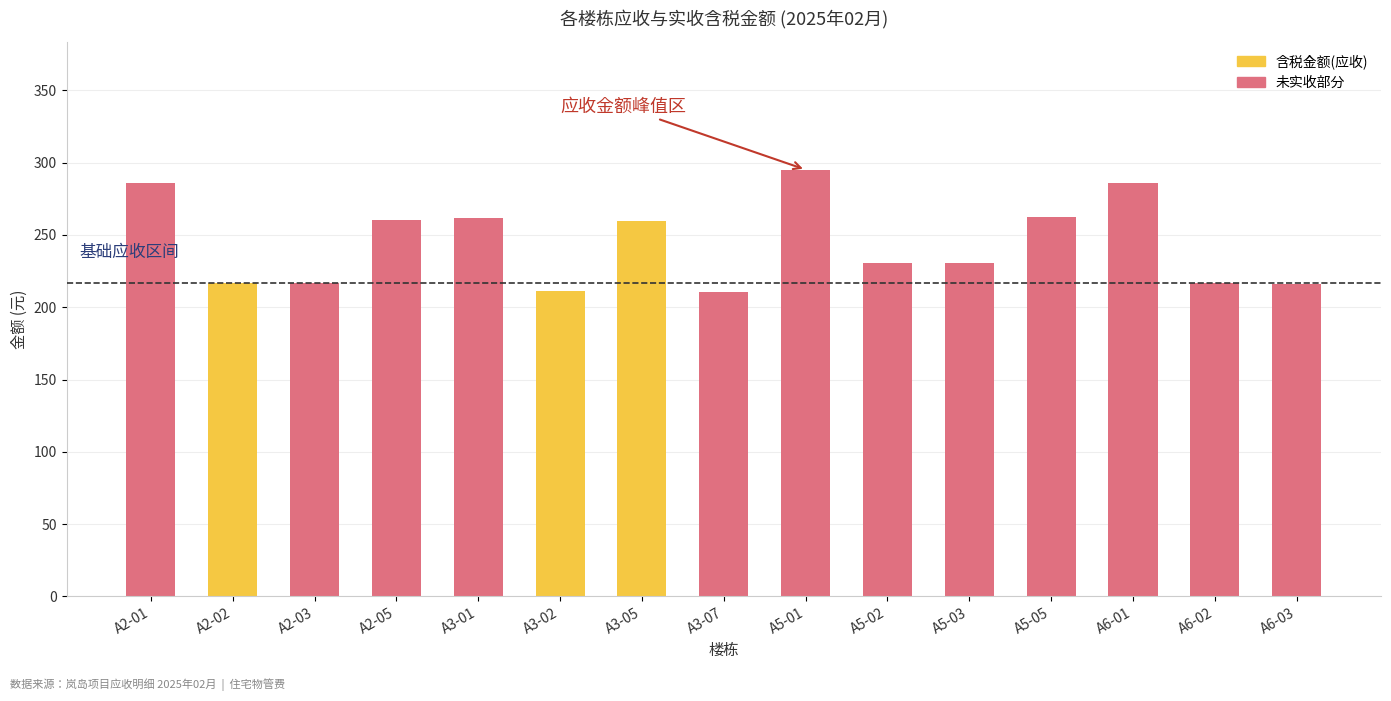

Between A5-03 and A6-01, which series saw the biggest shift?

含税金额(应收)